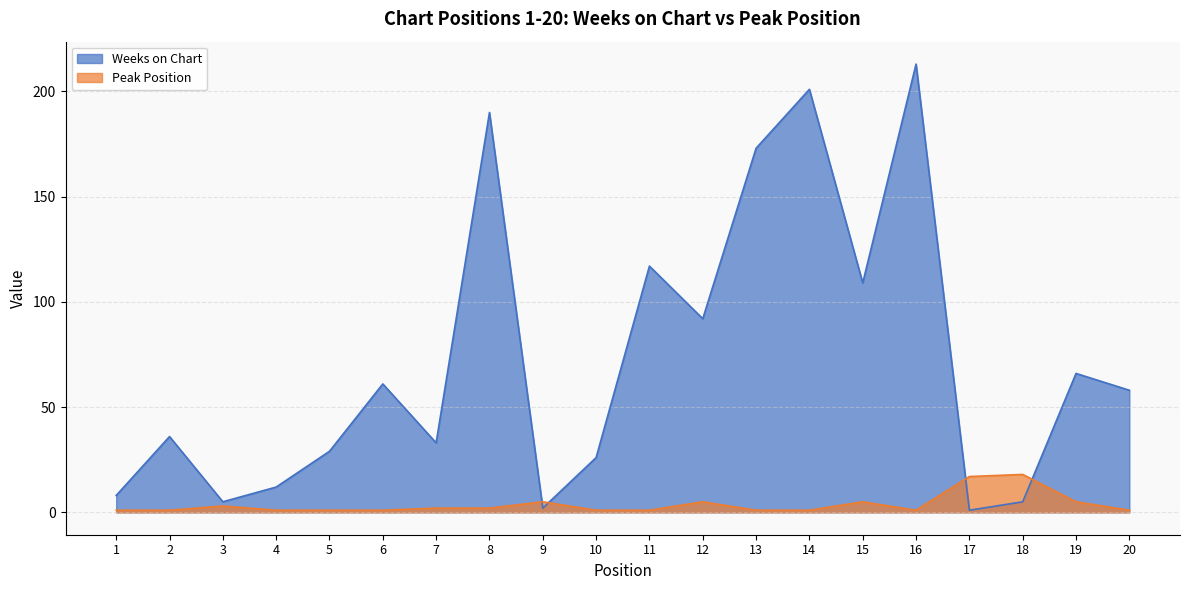

How many interior local peaks does the Weeks on Chart series have?

7